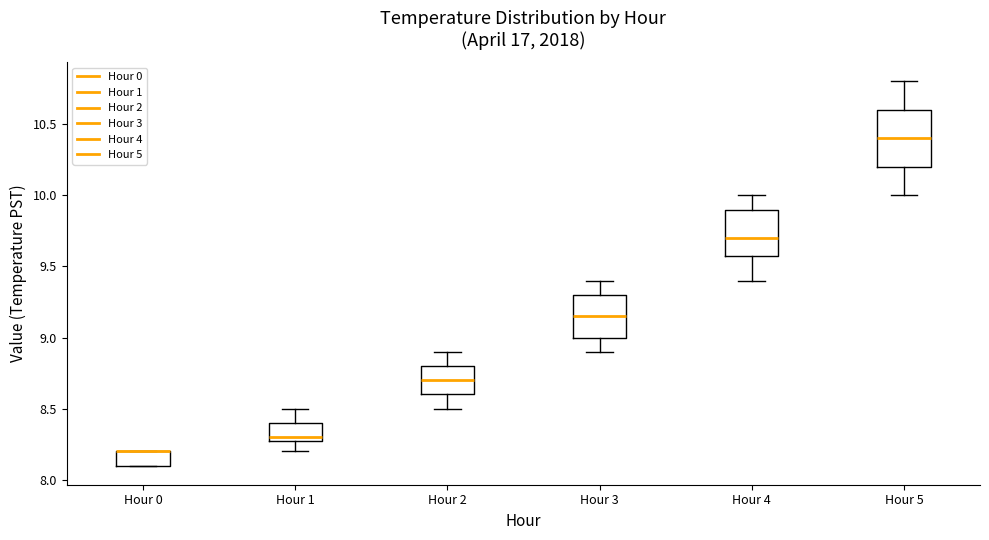

Reading left to right, read every box against the y-axis: the position of its median line, the range the box covers, and the ends of its whiskers. The values are not printed on the chart, so give them approximately, as read against the axis.

Hour 0: median 8.20 (drawn on the box's upper edge), box 8.10 to 8.20, whiskers 8.10 to 8.20
Hour 1: median 8.30 (just above the box's lower edge), box 8.30 to 8.40, whiskers 8.20 to 8.50
Hour 2: median 8.70, box 8.60 to 8.80, whiskers 8.50 to 8.90
Hour 3: median 9.15, box 9.00 to 9.30, whiskers 8.90 to 9.40
Hour 4: median 9.70, box 9.60 to 9.90, whiskers 9.40 to 10.00
Hour 5: median 10.40, box 10.20 to 10.60, whiskers 10.00 to 10.80